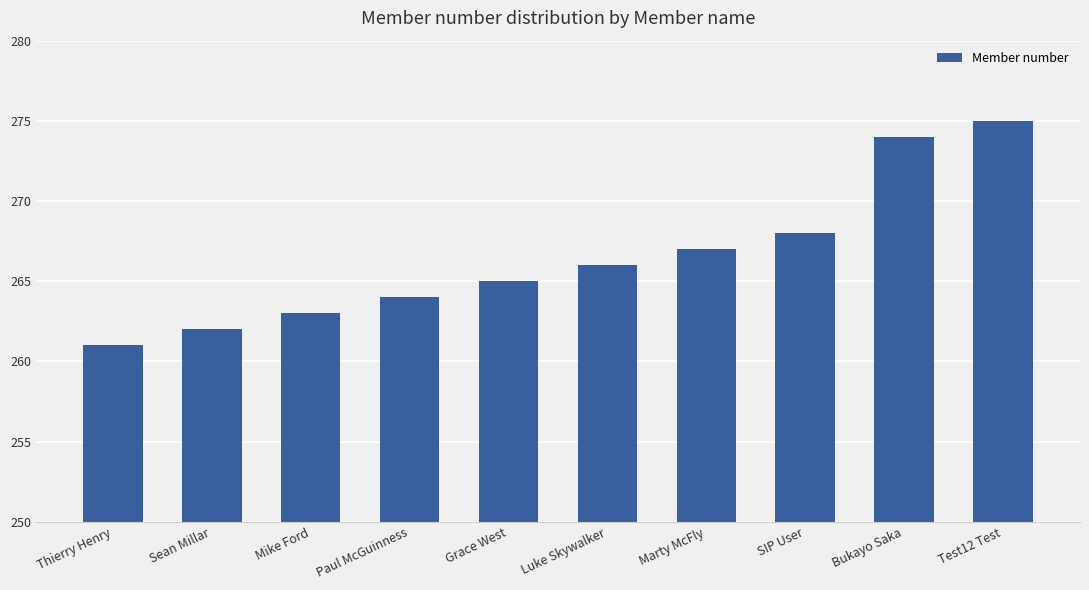

Which label corresponds to the smallest value in the chart?

Thierry Henry